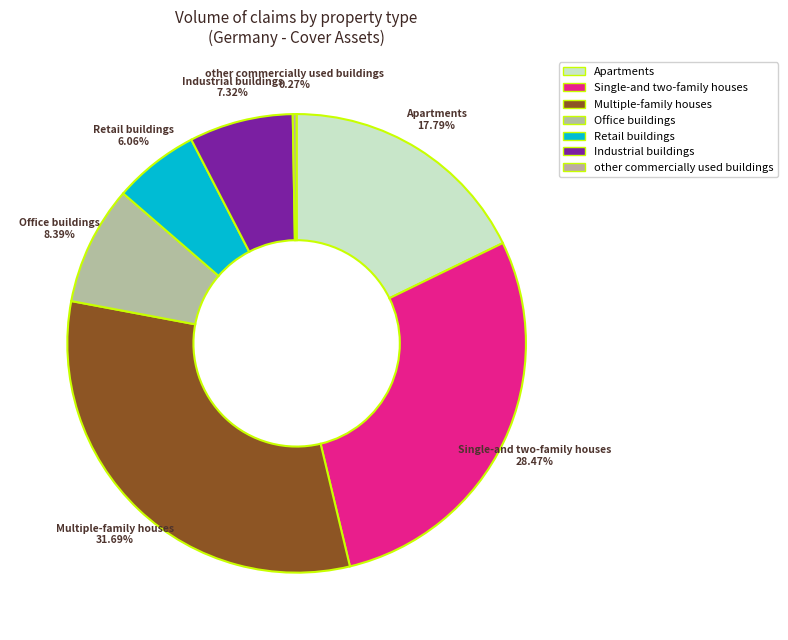

To the nearest percent, what portion does Multiple-family houses represent?

32%